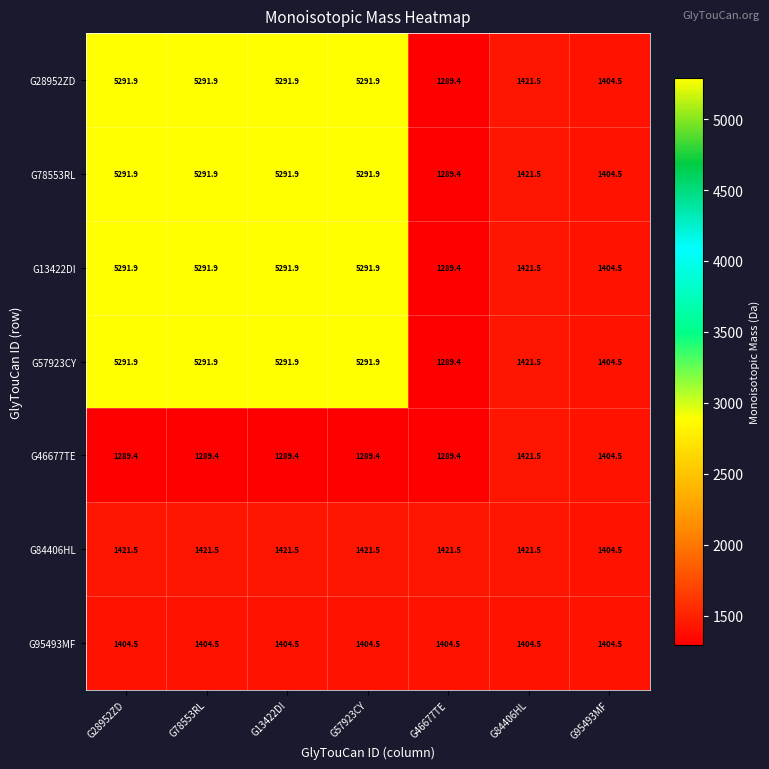

What value does the G57923CY series have at G28952ZD?

5291.9